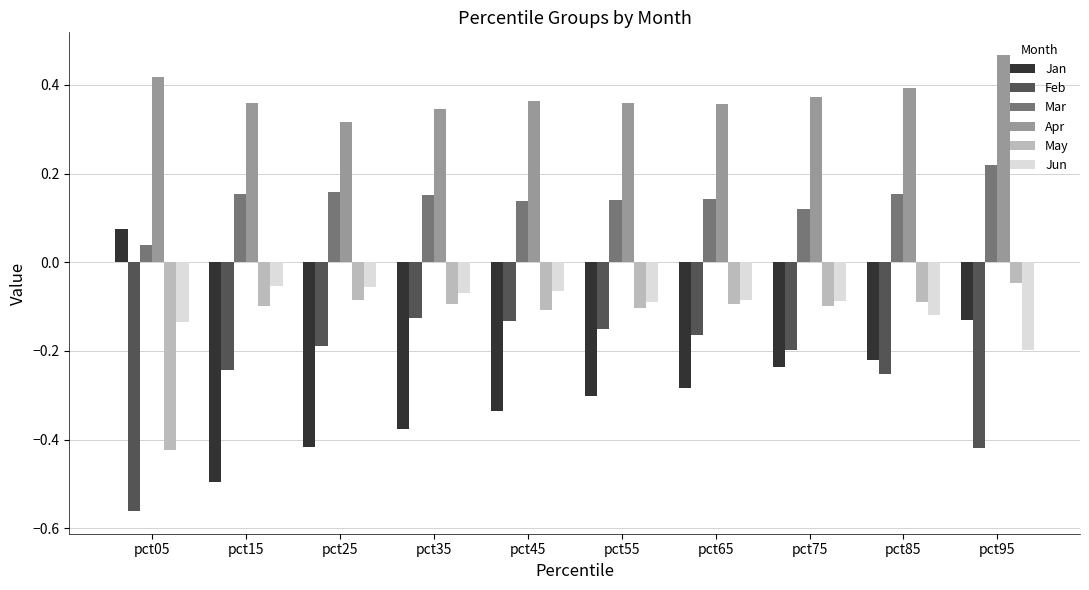

At which label does Mar reach its minimum?

pct05